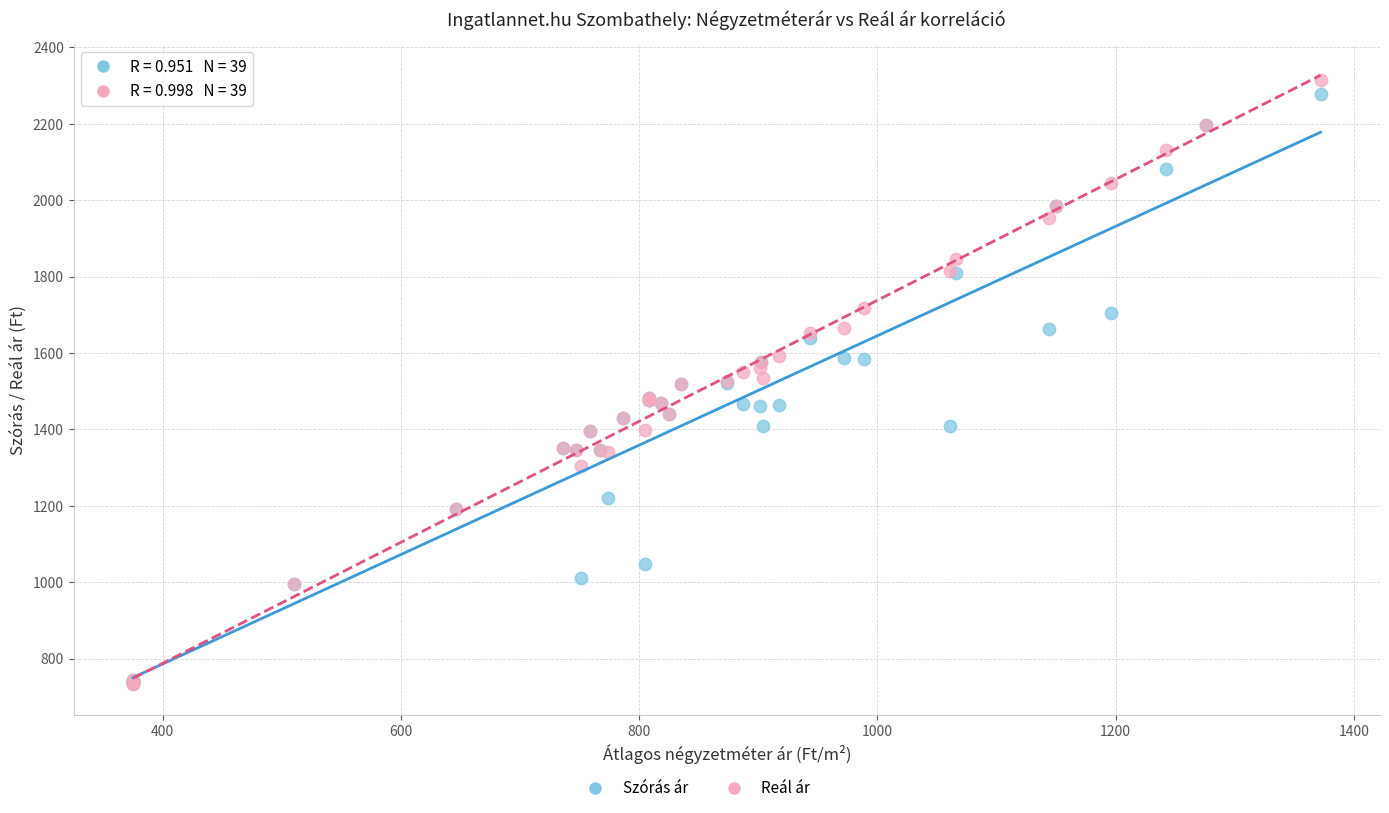

Which series reaches the maximum Y coordinate?

Reál ár